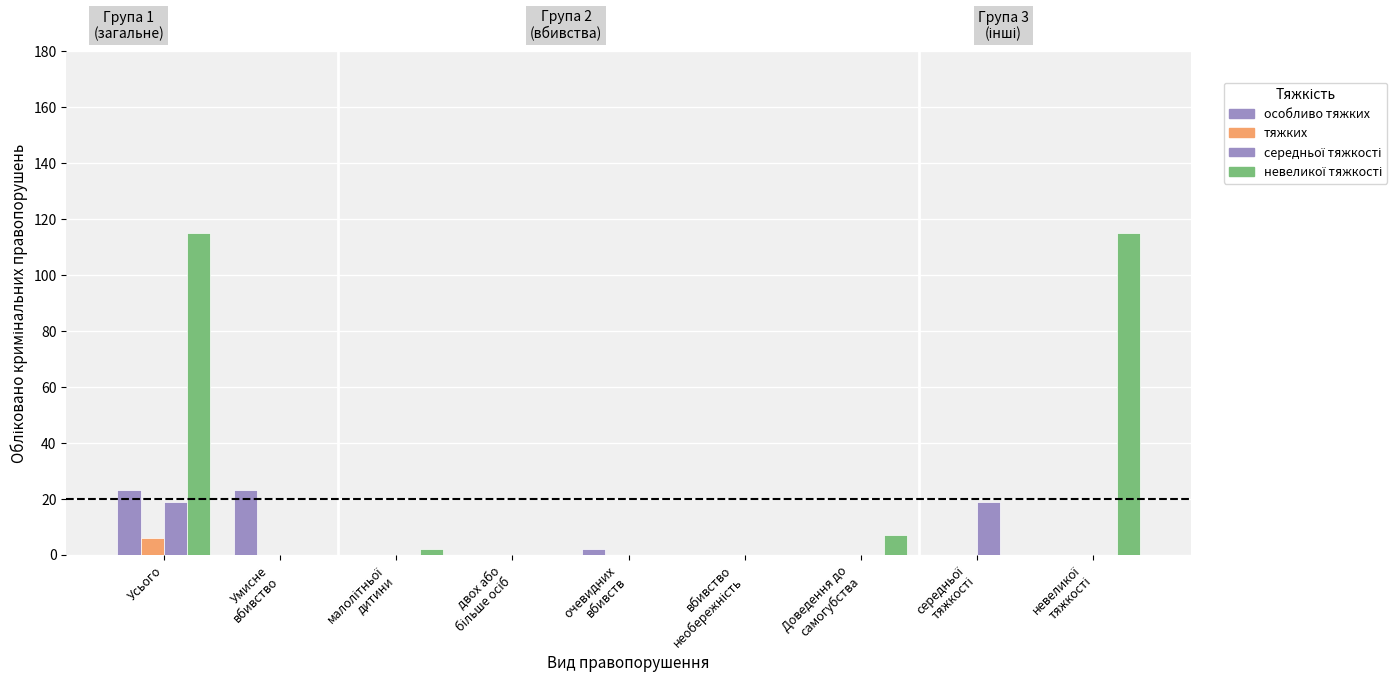

What is the greatest value displayed?

115